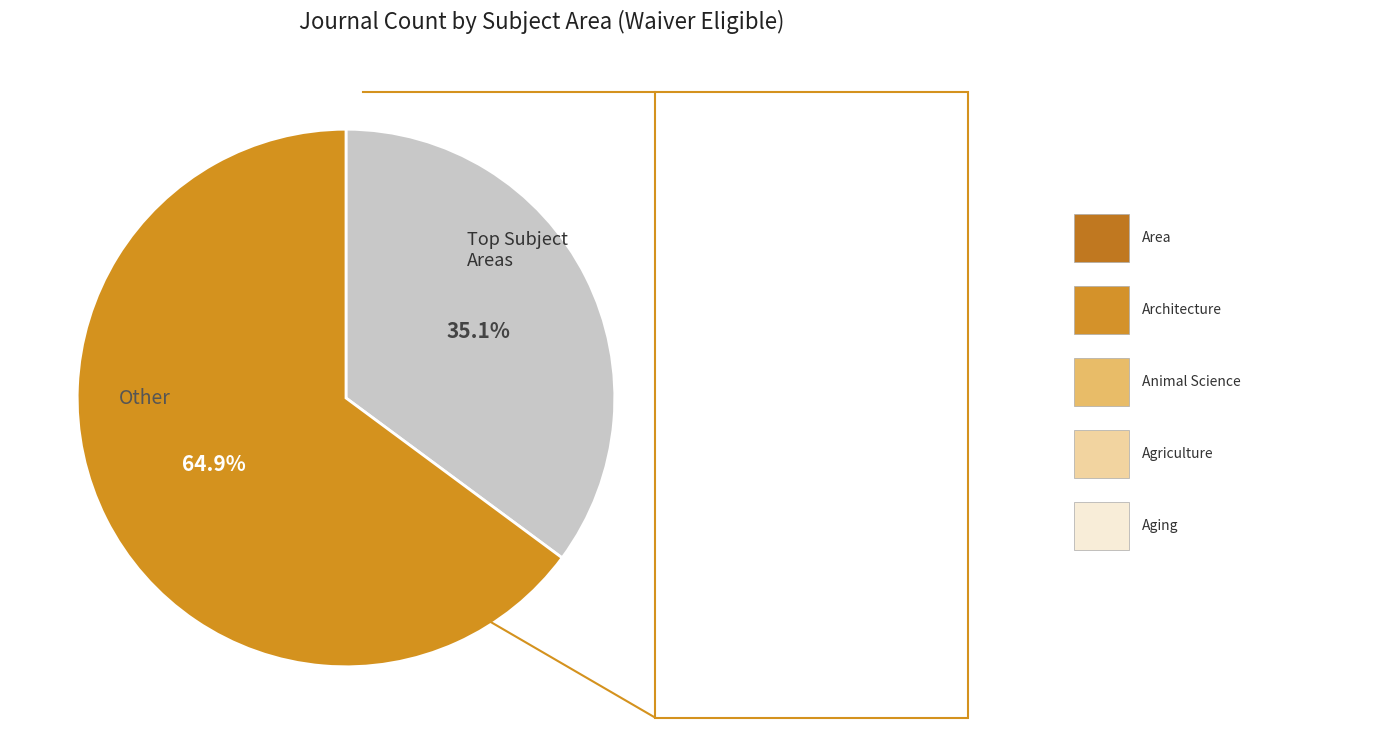

True or false: Architecture accounts for 16% of the total.

False